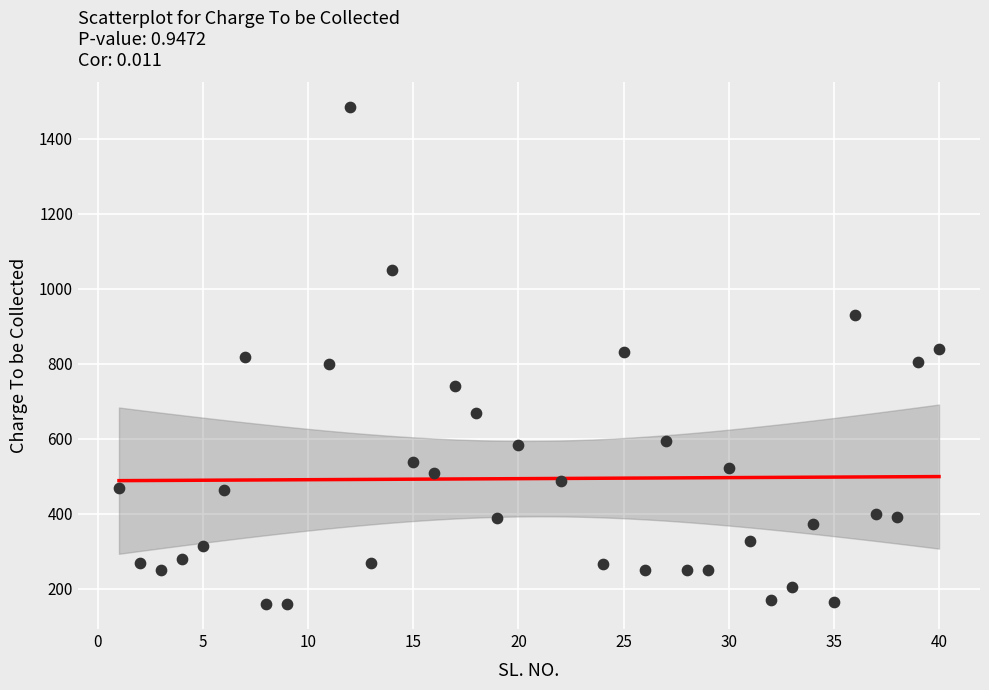

What is the range of X values (max minus min)?

39